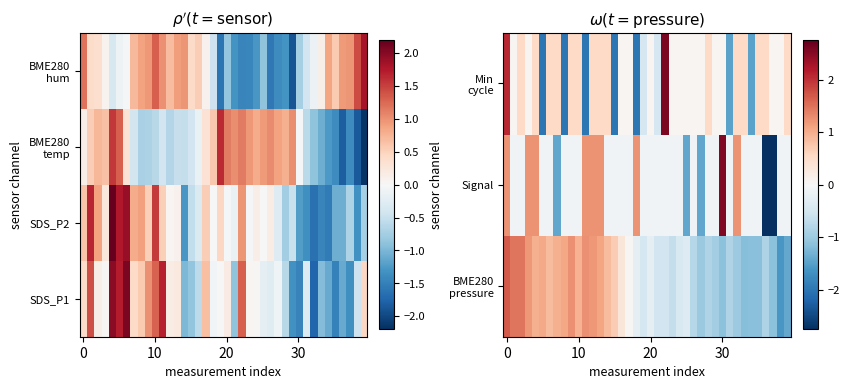

At how many categories does at least one series exceed -2?

40